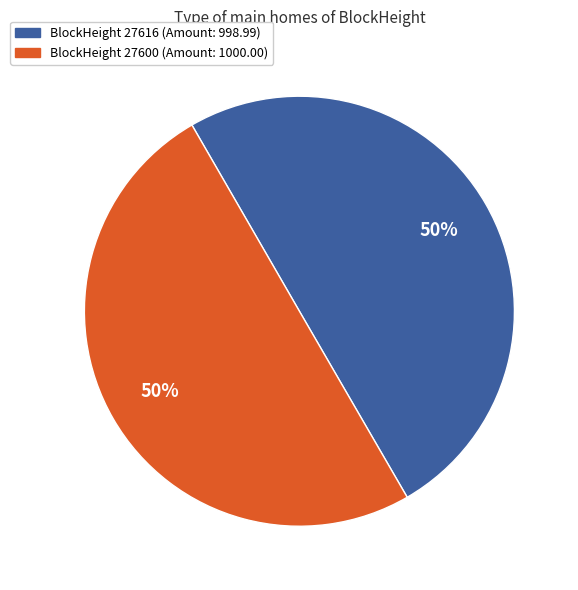

How many segments does this pie chart have?

2